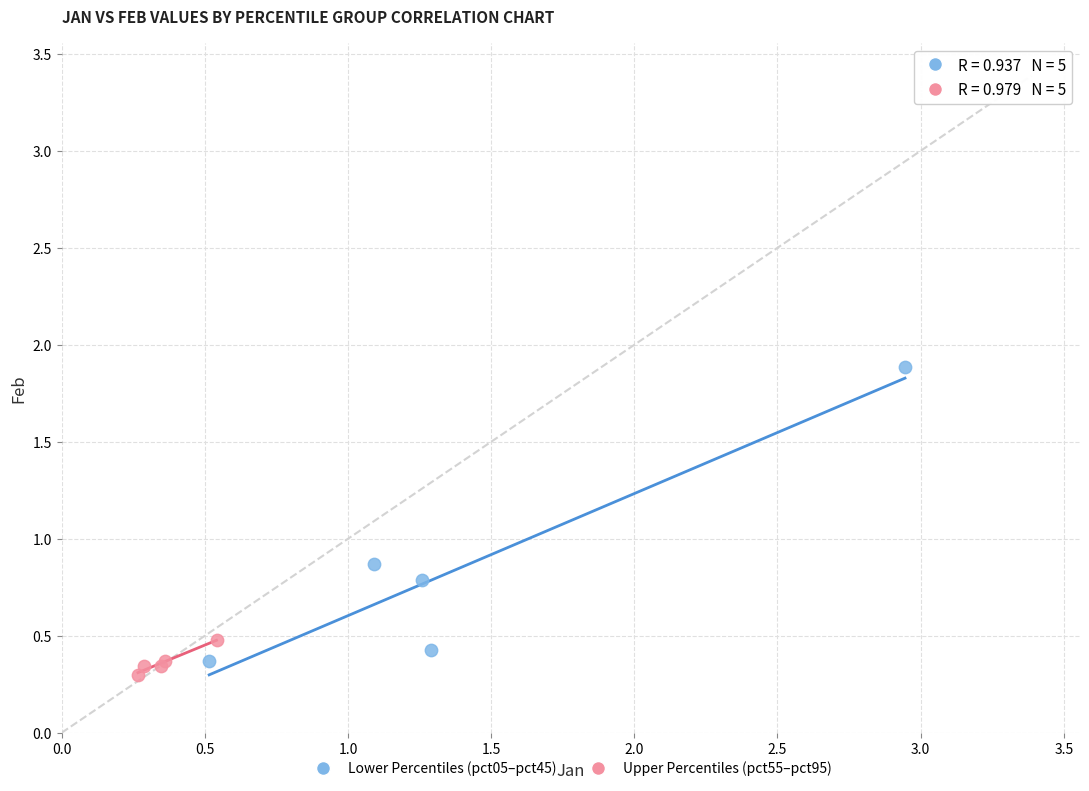

What are all the series names shown in the legend?

Lower Percentiles (pct05–pct45), Upper Percentiles (pct55–pct95)